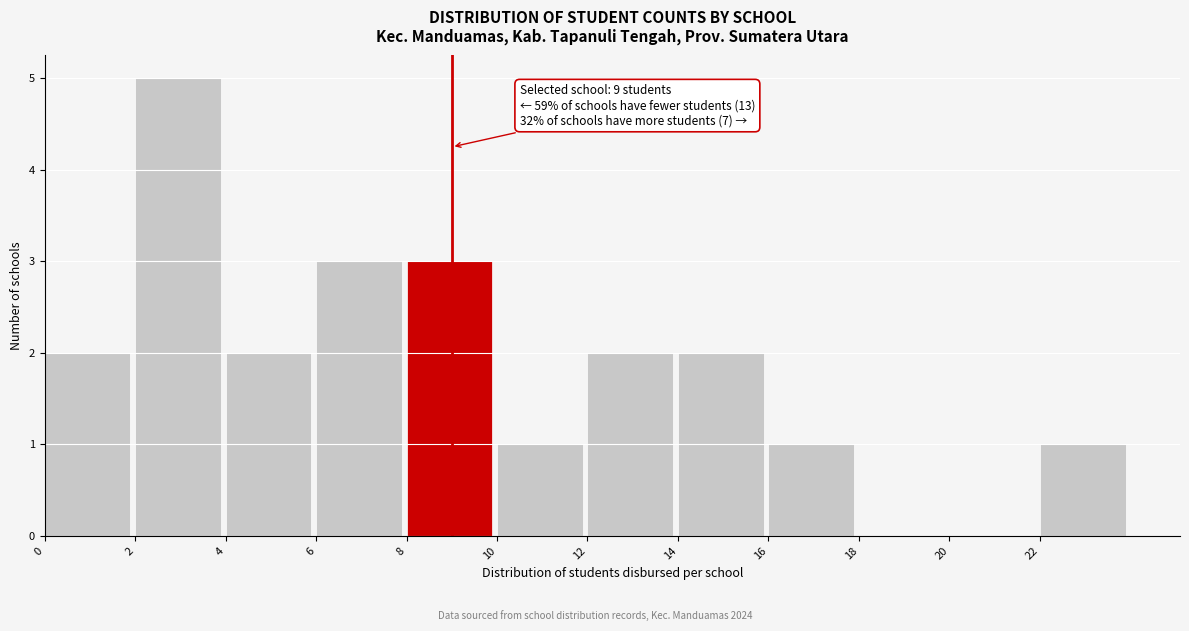

Which range on the x-axis has the tallest bar?

2 to 4